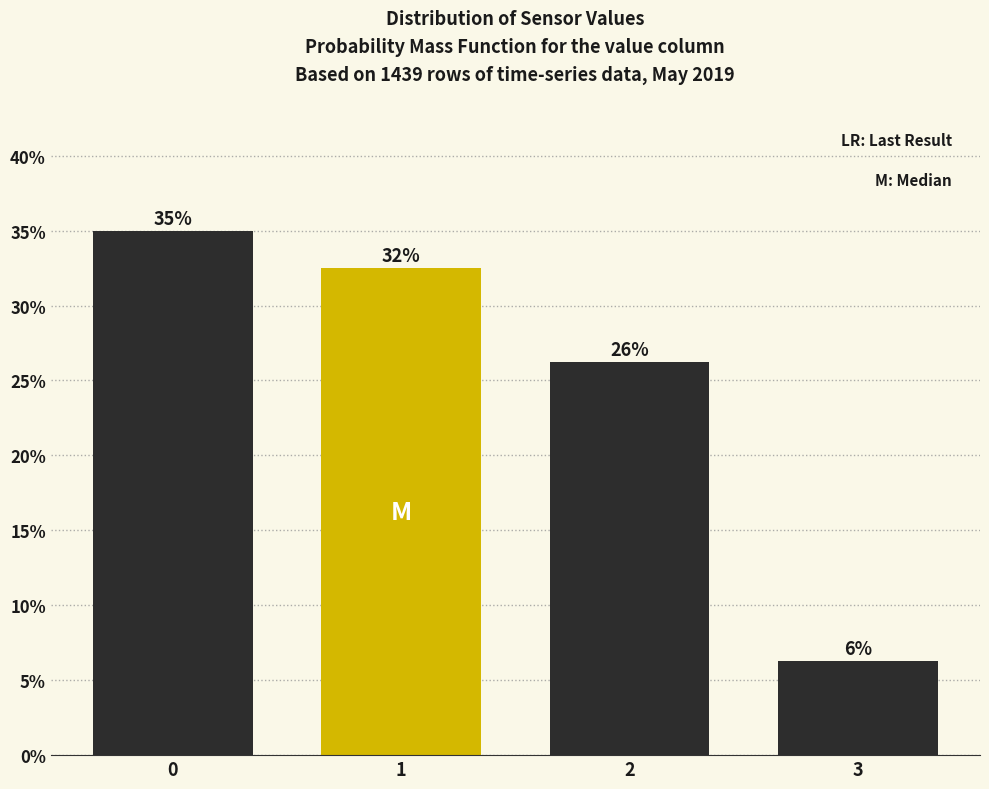

Are the bars horizontal?

No